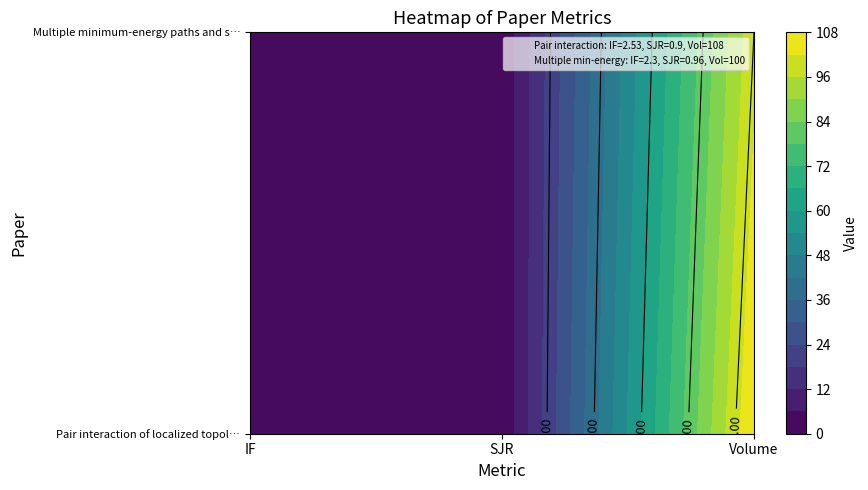

At IF, list the series in order from largest to smallest.

Pair interaction of localized topologic…, Multiple minimum-energy paths and scena…